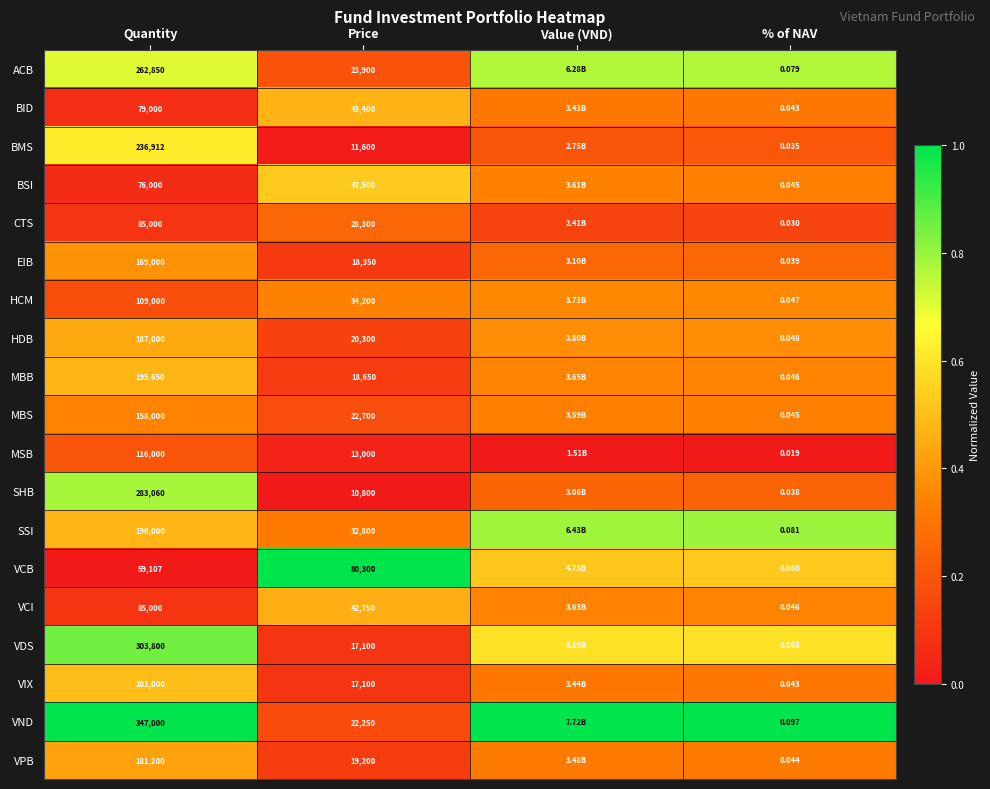

Which category has the lowest value across all series?

Value (VND)